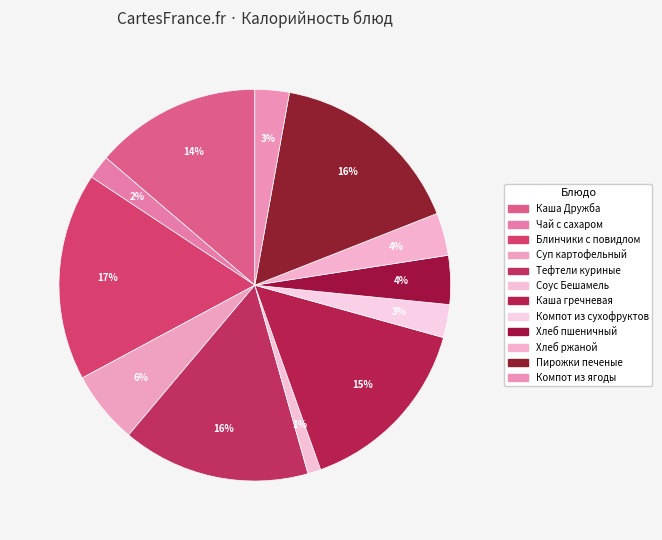

Count the number of slices in the pie.

12